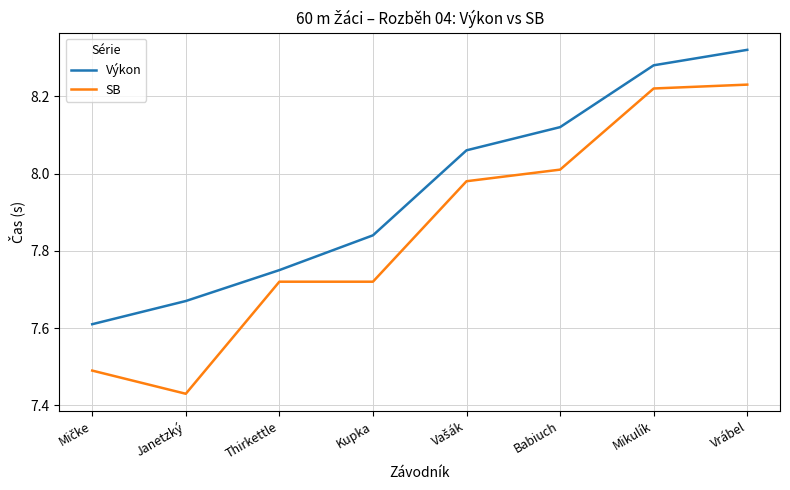

What is the difference between the highest and lowest values at Mikulík?

0.1